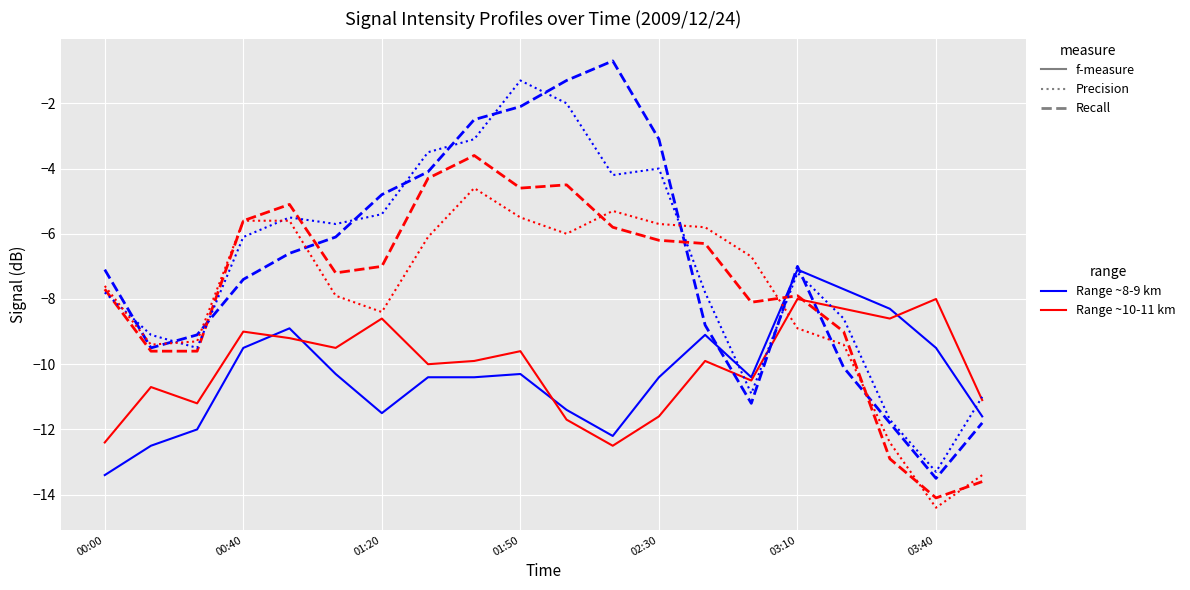

What is the minimum value shown in the chart?

-14.4